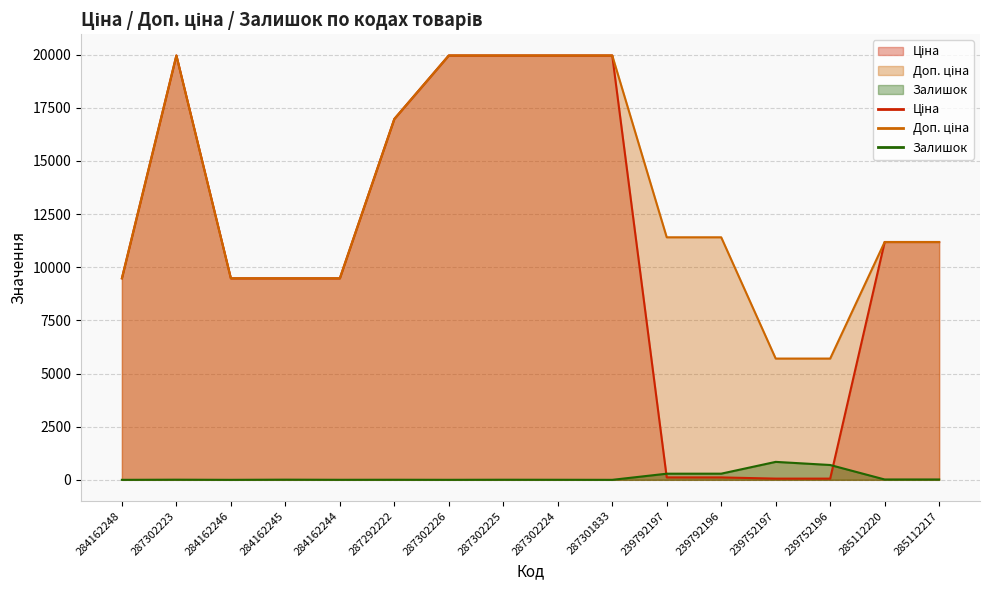

What is the label of the 7th point from the left?

287302226